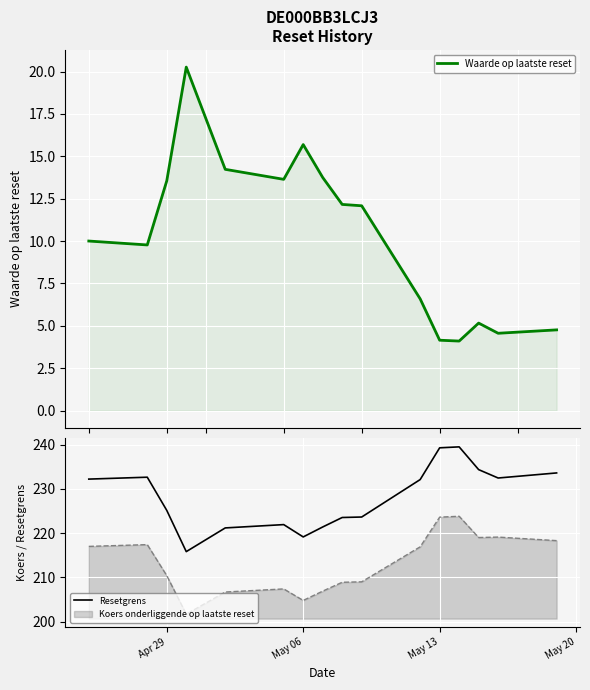

What is the sum of all Resetgrens values?

3647.7